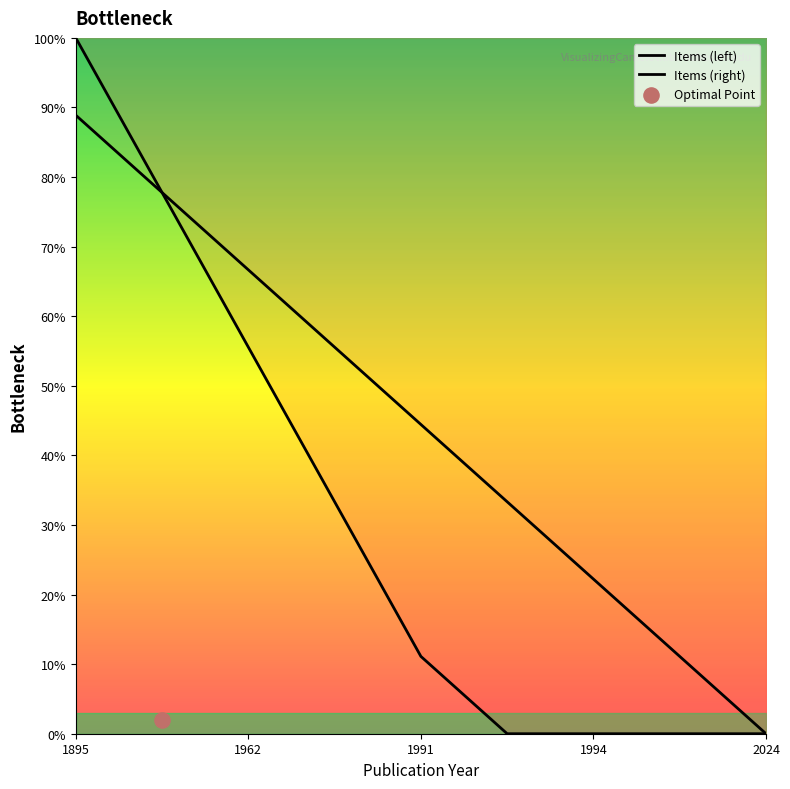

What are all the series names shown in the legend?

Items (left), Items (right)